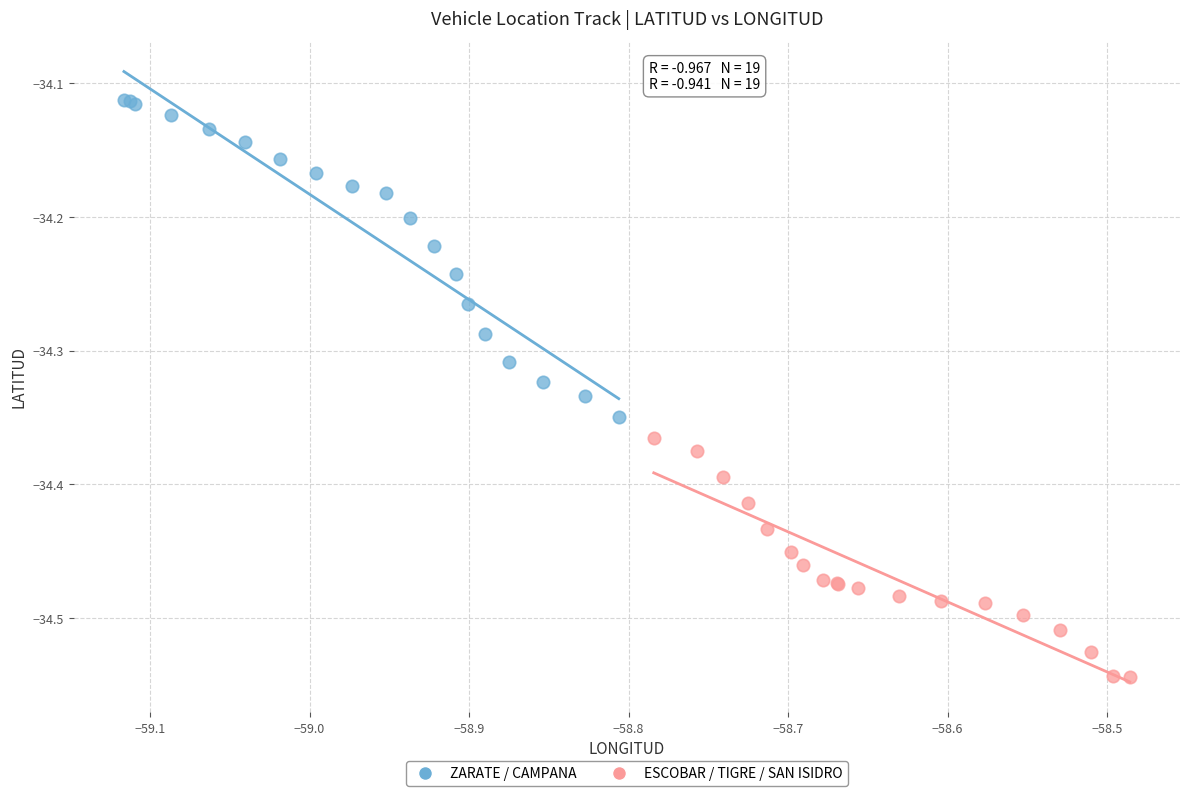

Which series has the largest Y range (max minus min)?

ZARATE / CAMPANA